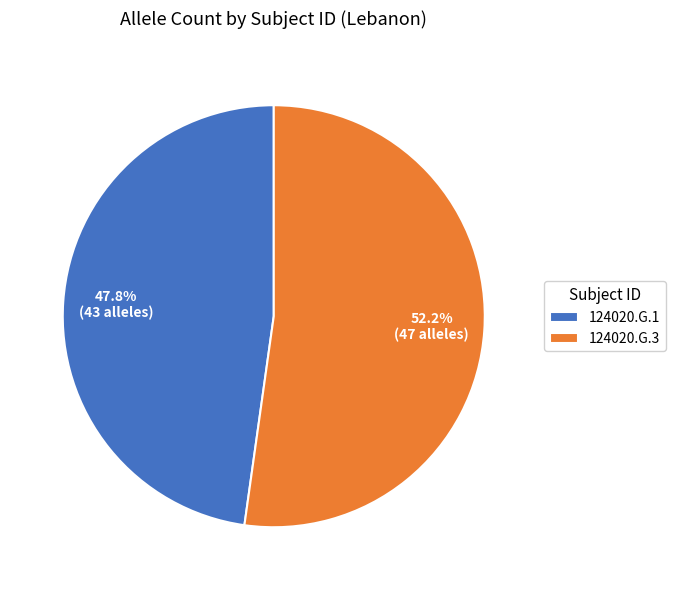

Rank the categories by value from highest to lowest.

124020.G.3, 124020.G.1